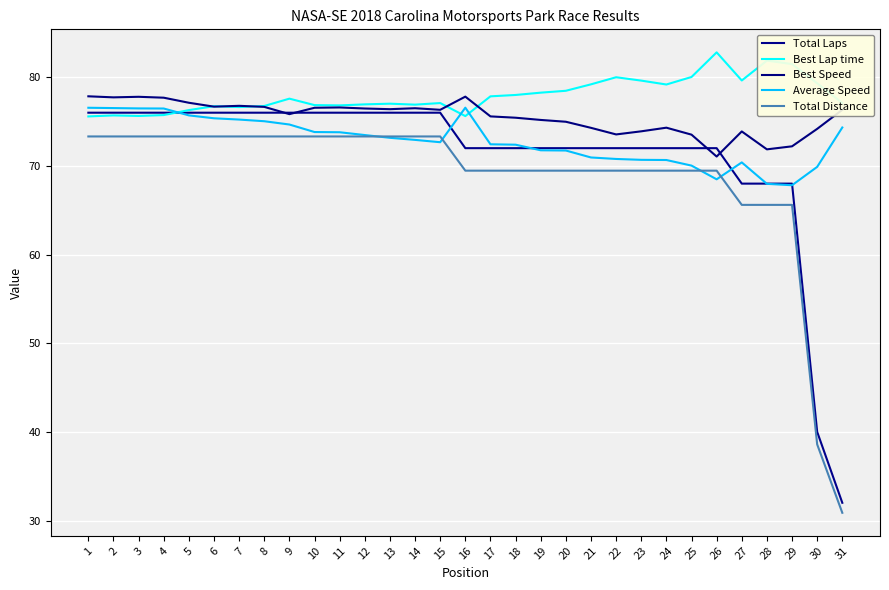

What is the approximate value of Total Distance at 15?

73.3